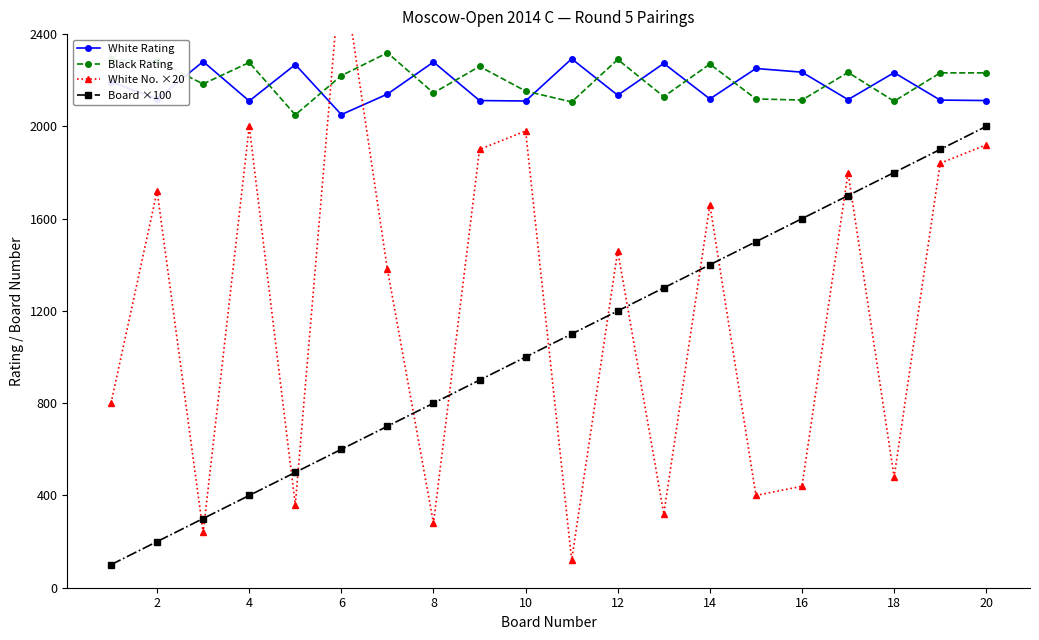

The value of White Rating at 20 is 3247. True or false?

False